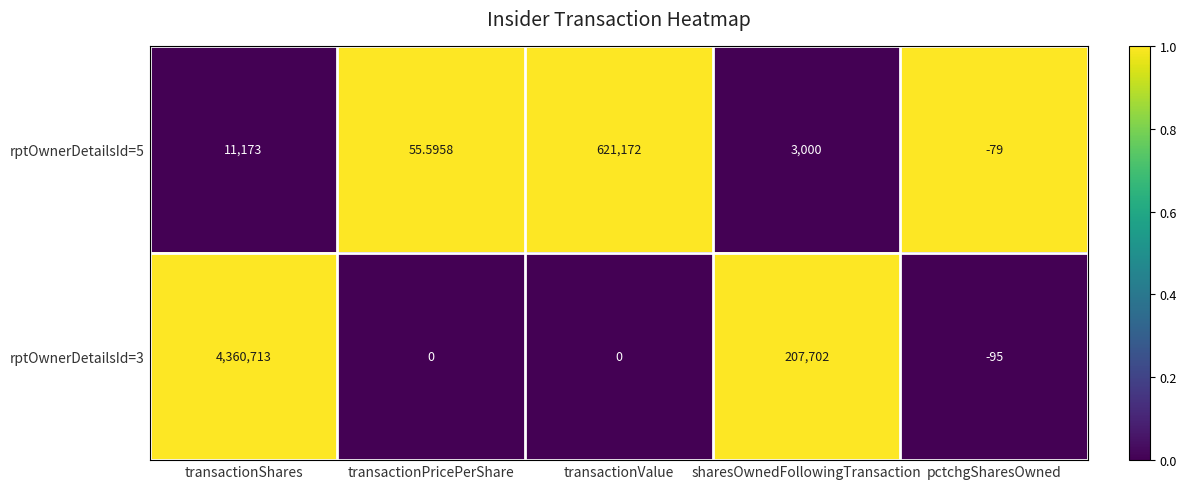

Which series has the largest total across all categories?

rptOwnerDetailsId=3